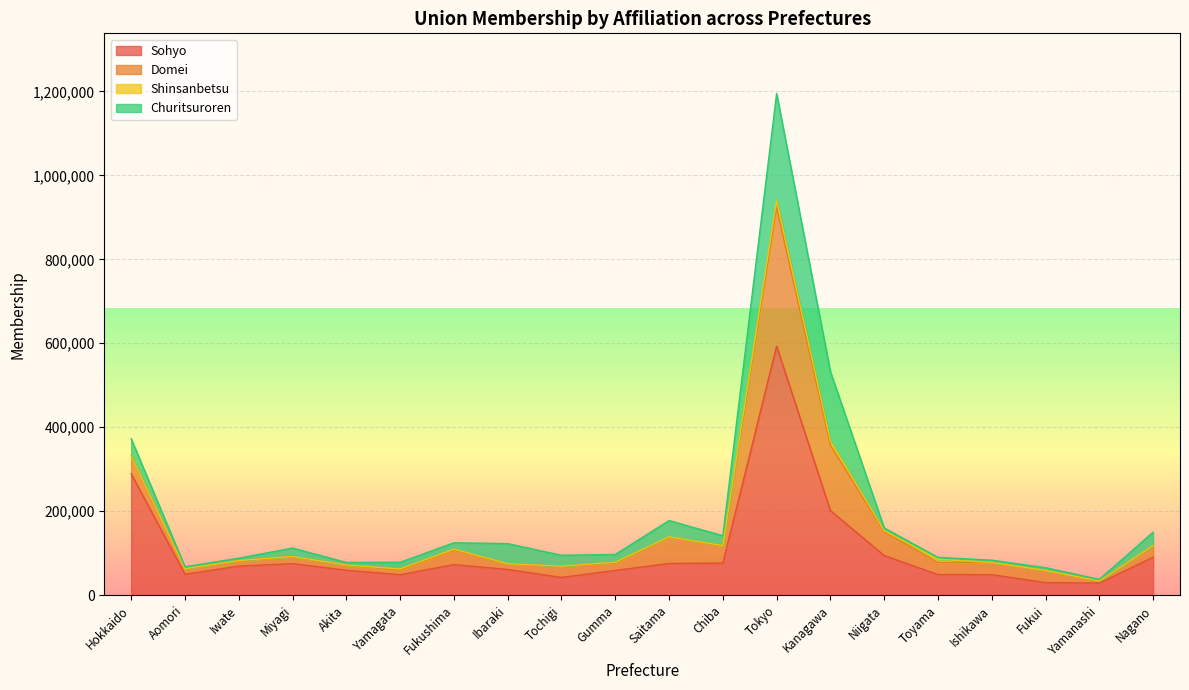

In Sohyo, how many points are lower than both neighbors (excluding endpoints)?

4